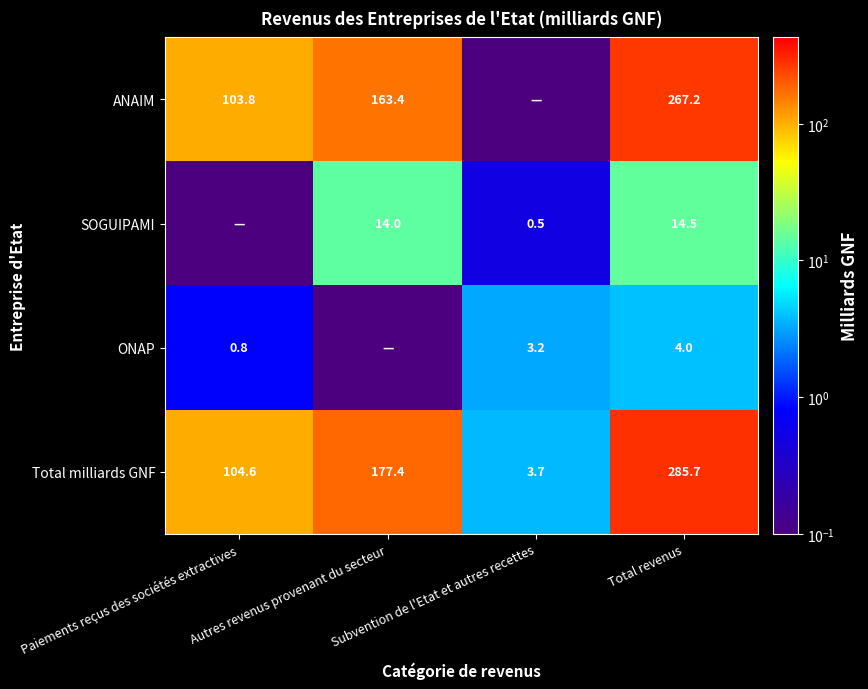

The Total milliards GNF series shows 3.7 at Subvention de l'Etat et autres recettes. True or false?

True